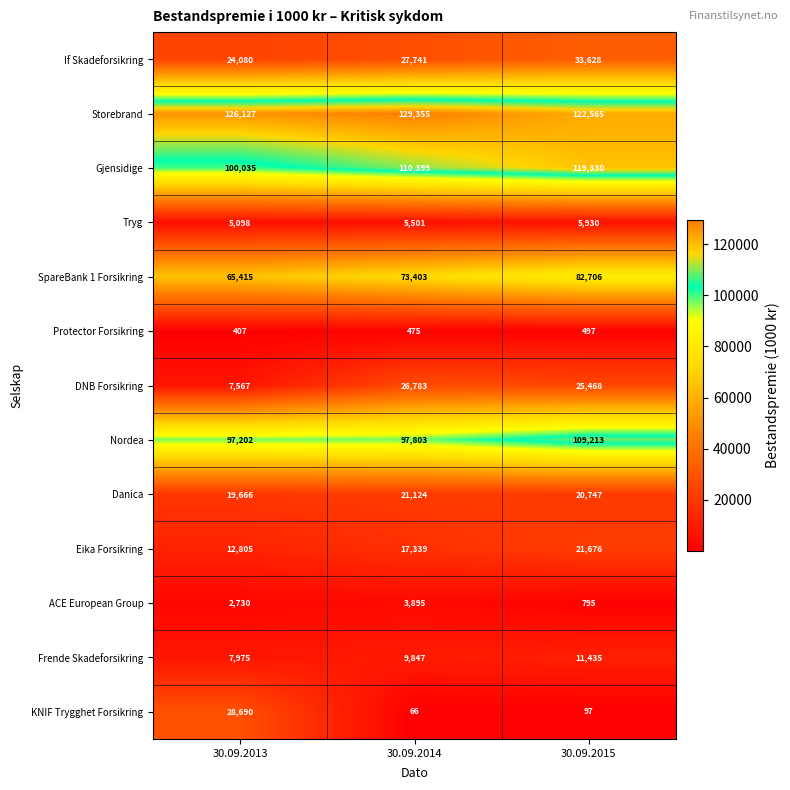

What is the difference between the highest and lowest values at 30.09.2015?

122468